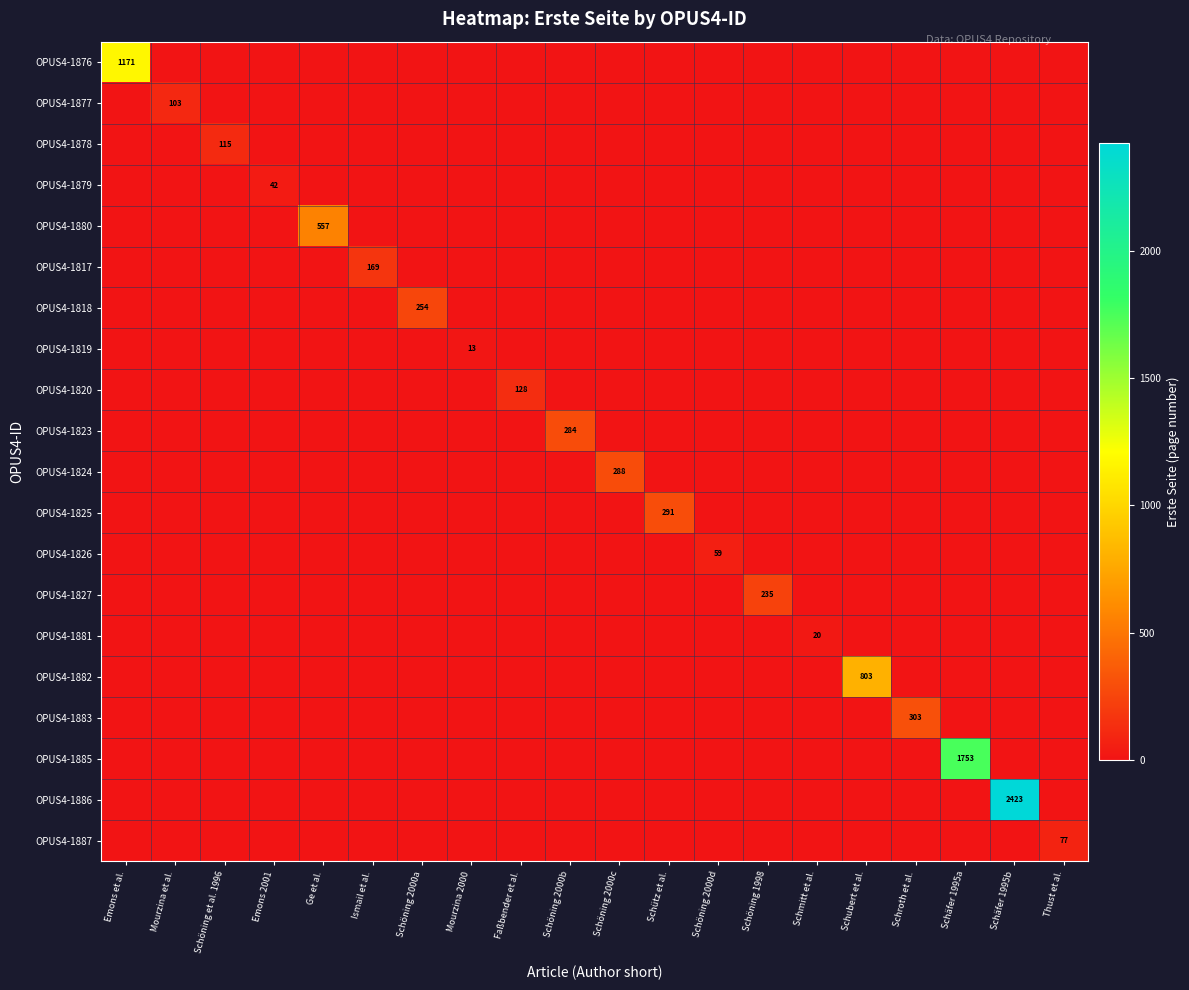

List the series in order of their peak value, lowest first.

OPUS4-1819, OPUS4-1881, OPUS4-1879, OPUS4-1826, OPUS4-1887, OPUS4-1877, OPUS4-1878, OPUS4-1820, OPUS4-1817, OPUS4-1827, OPUS4-1818, OPUS4-1823, OPUS4-1824, OPUS4-1825, OPUS4-1883, OPUS4-1880, OPUS4-1882, OPUS4-1876, OPUS4-1885, OPUS4-1886